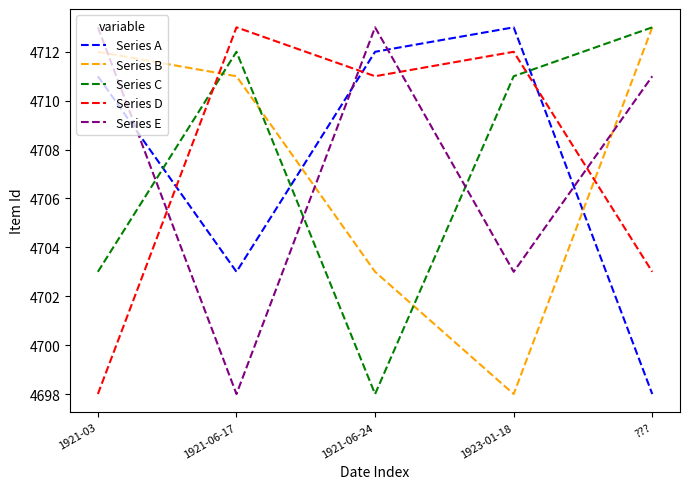

Rank the series at 1921-06-17 from highest to lowest value.

Series D, Series C, Series B, Series A, Series E